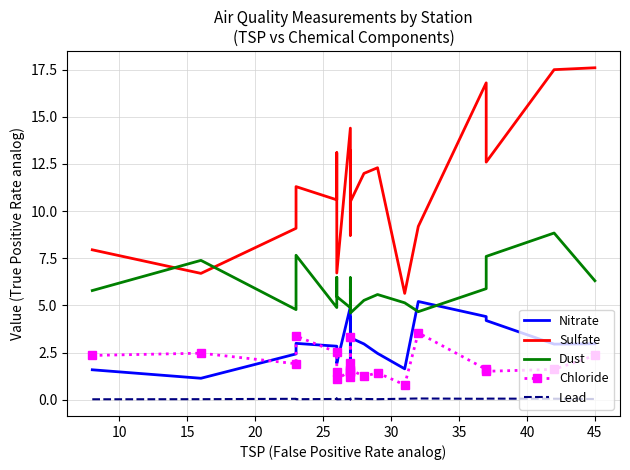

True or false: Lead and Dust intersect in this chart.

False